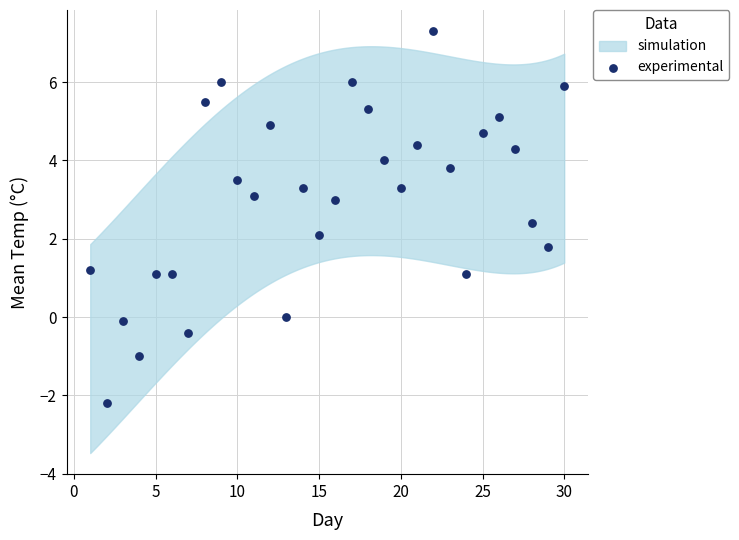

What is the range of X values (max minus min)?

29.0